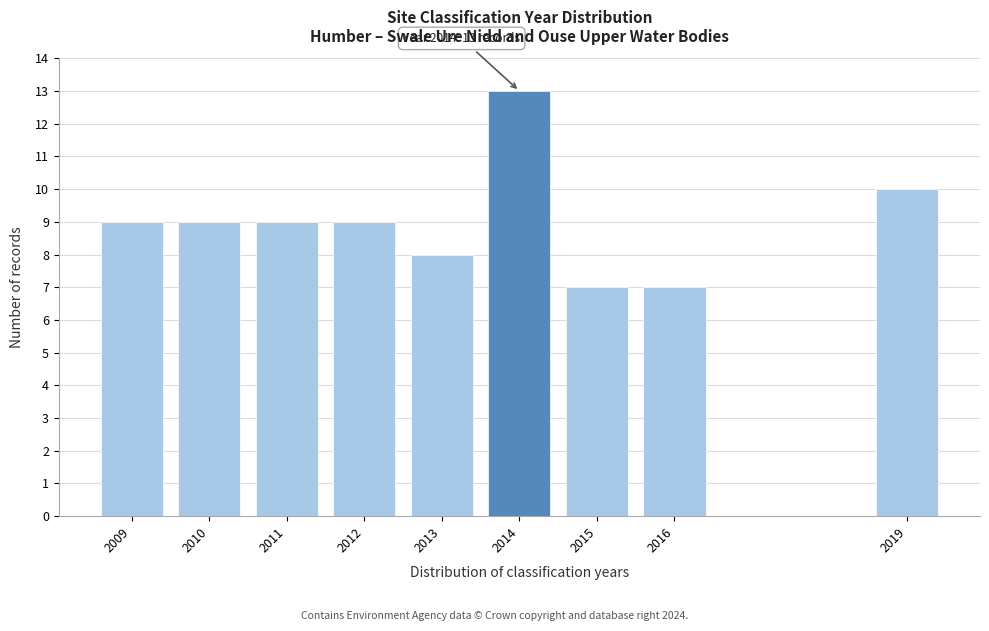

Reading right to left, extract all data points from this chart.

10	7	7	13	8	9	9	9	9